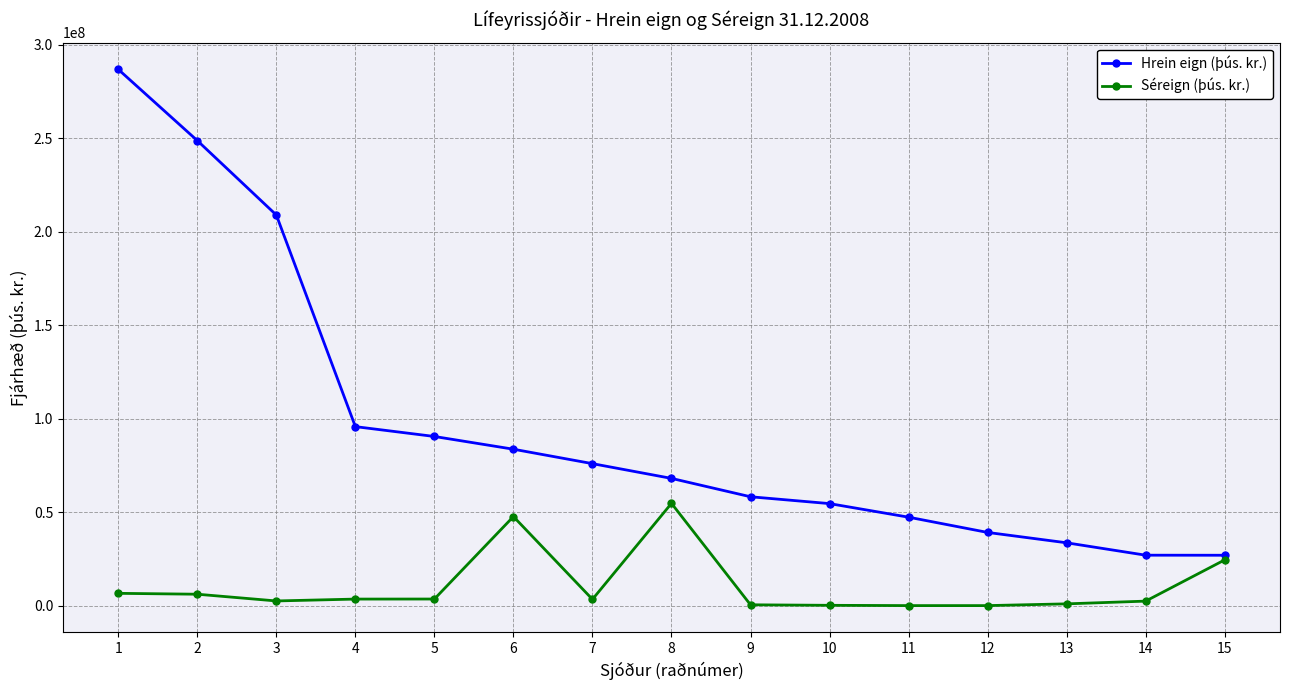

Does the chart have visible grid lines?

Yes